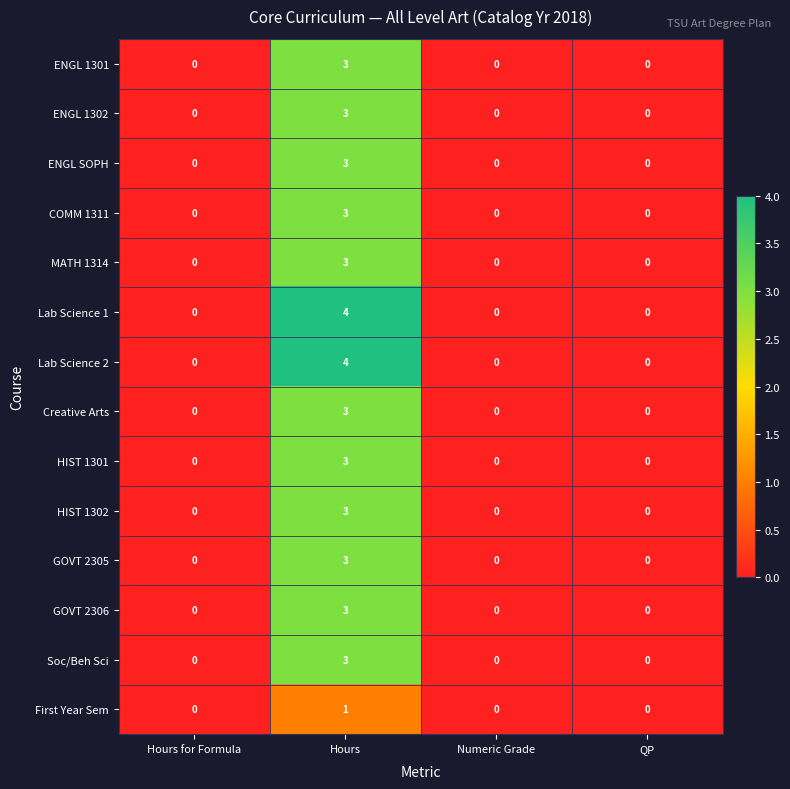

Is it true that ENGL 1301 equals 3 at Hours?

True